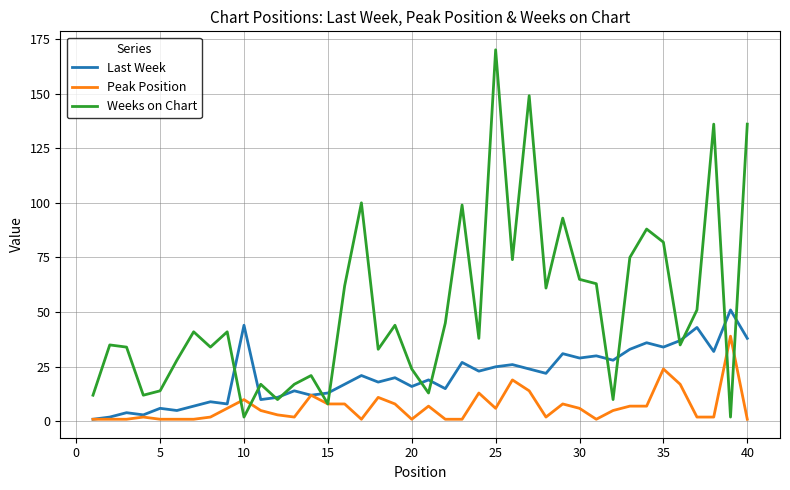

Which series has the largest total across all categories?

Weeks on Chart